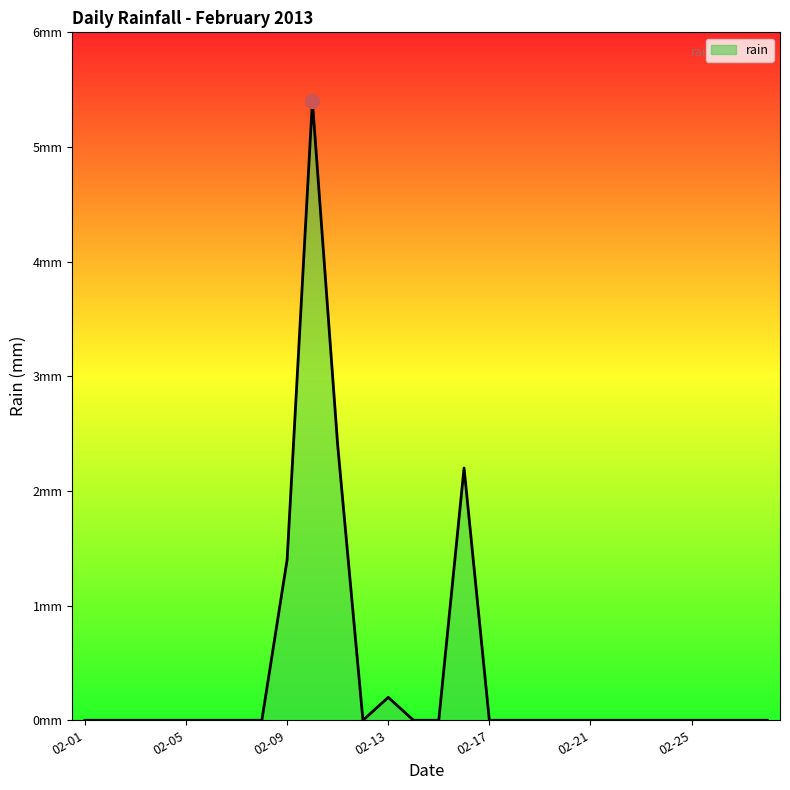

Does the chart display data point markers on the line(s)?

No